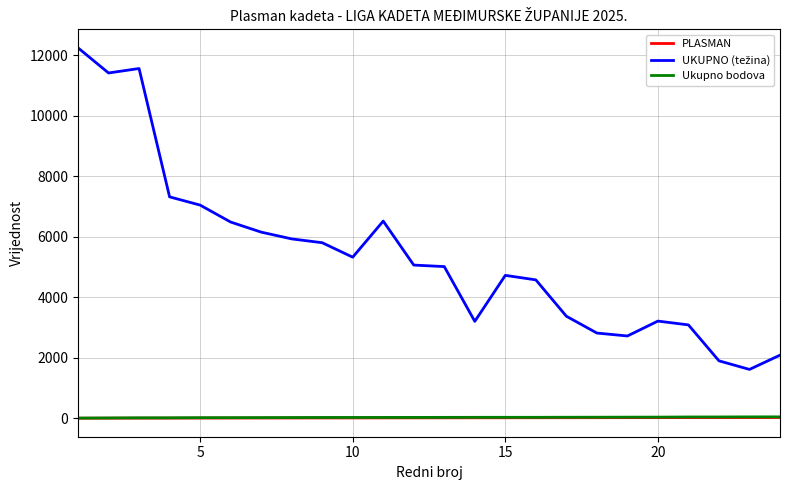

What is the greatest value displayed?

12239.0